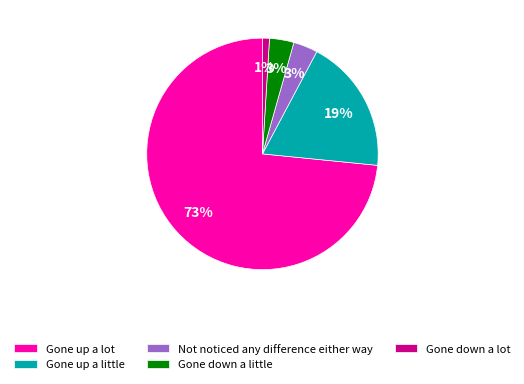

Which slice represents more than half of the pie?

Gone up a lot